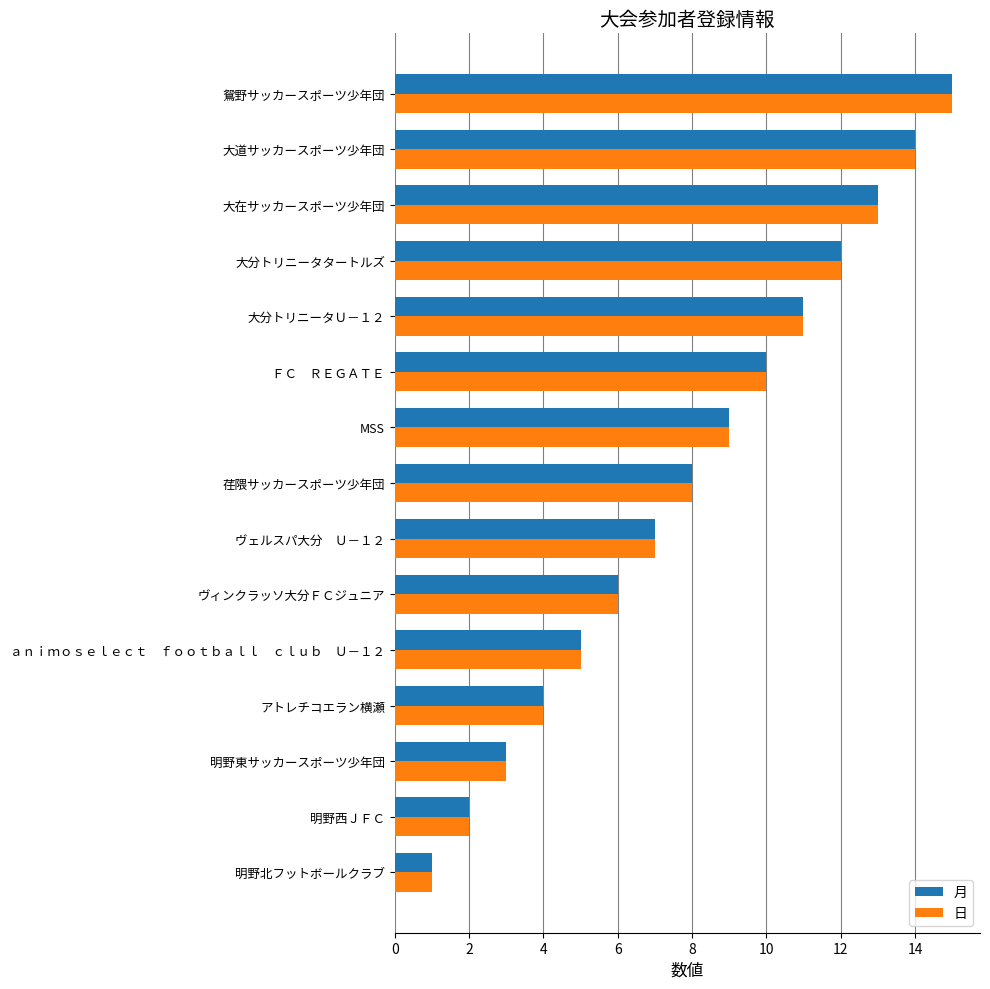

True or false: 日 has a value of 1 at 明野北フットボールクラブ.

True